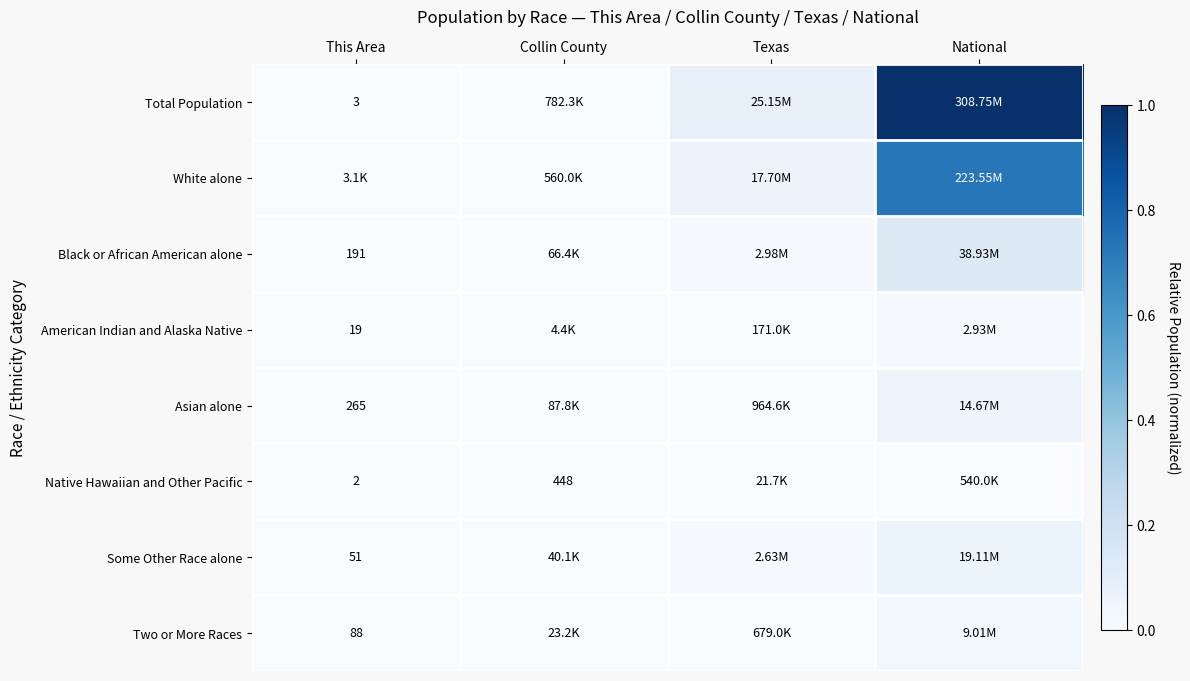

Rank the categories by Some Other Race alone value from lowest to highest.

This Area, Collin County, Texas, National